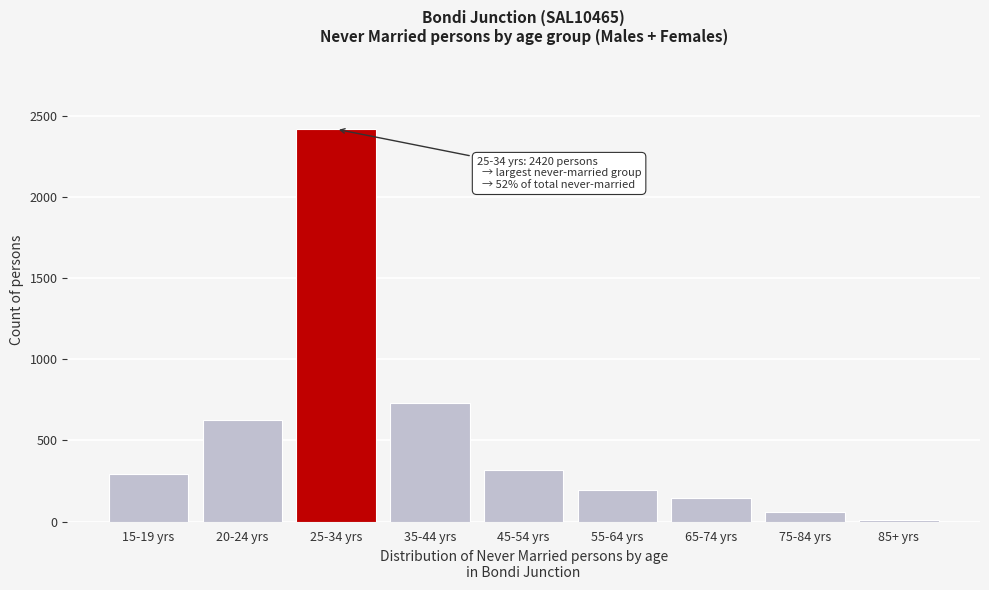

Reading right to left, list all the values displayed in this chart.

85+ yrs=7	75-84 yrs=59	65-74 yrs=147	55-64 yrs=195	45-54 yrs=319	35-44 yrs=732	25-34 yrs=2420	20-24 yrs=627	15-19 yrs=291